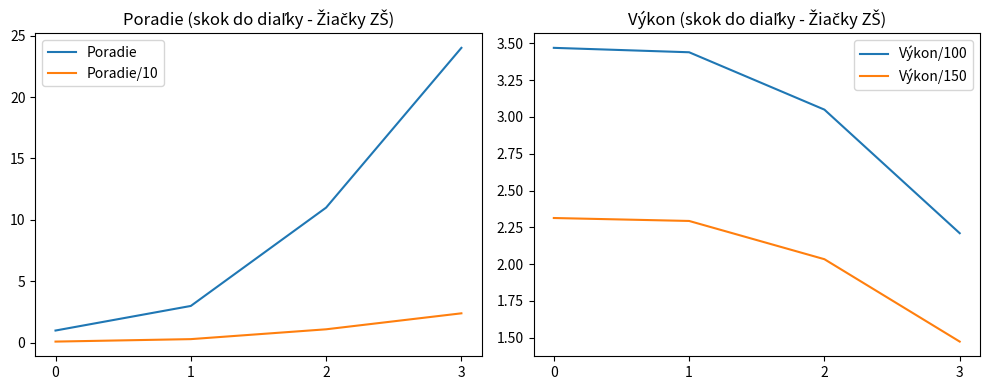

Reading left to right, transcribe all the data shown in this chart.

Poradie: 1.0	3.0	11.0	24.0
Poradie/10: 0.1	0.3	1.1	2.4
Výkon/100: 3.5	3.4	3.0	2.2
Výkon/150: 2.3	2.3	2.0	1.5